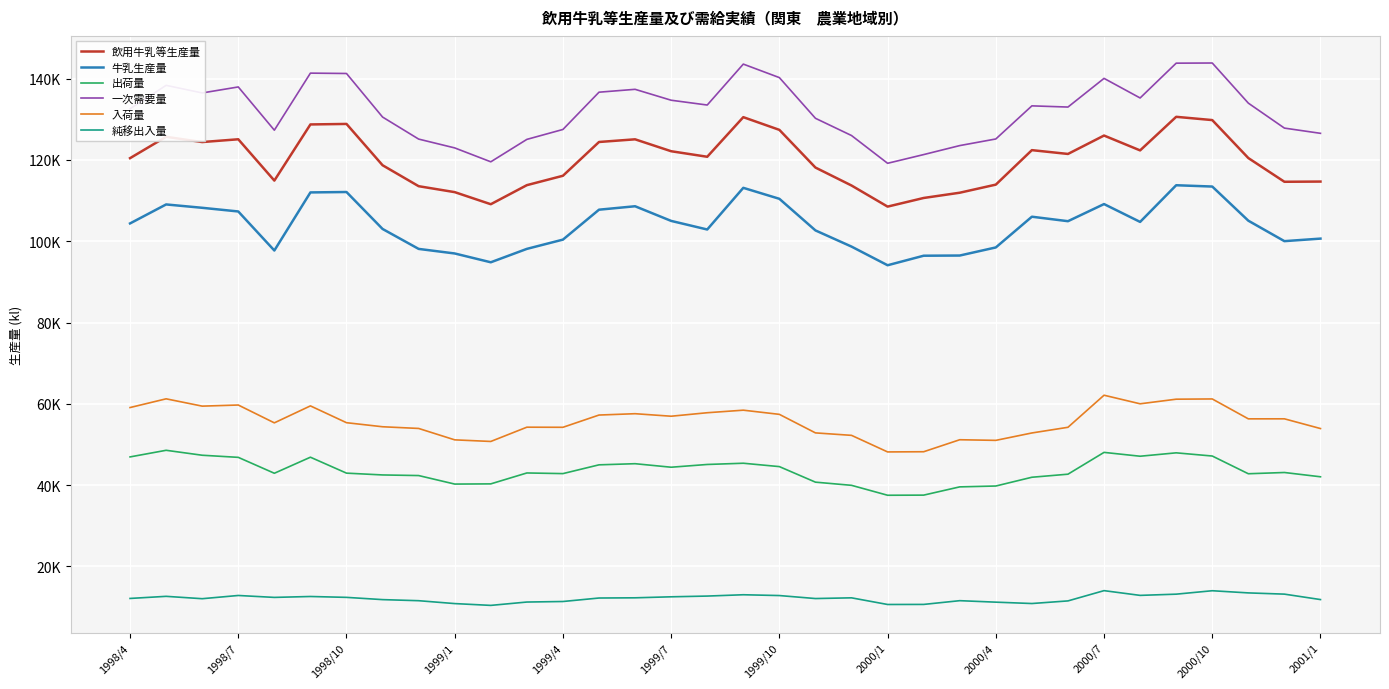

Does the chart have visible grid lines?

Yes